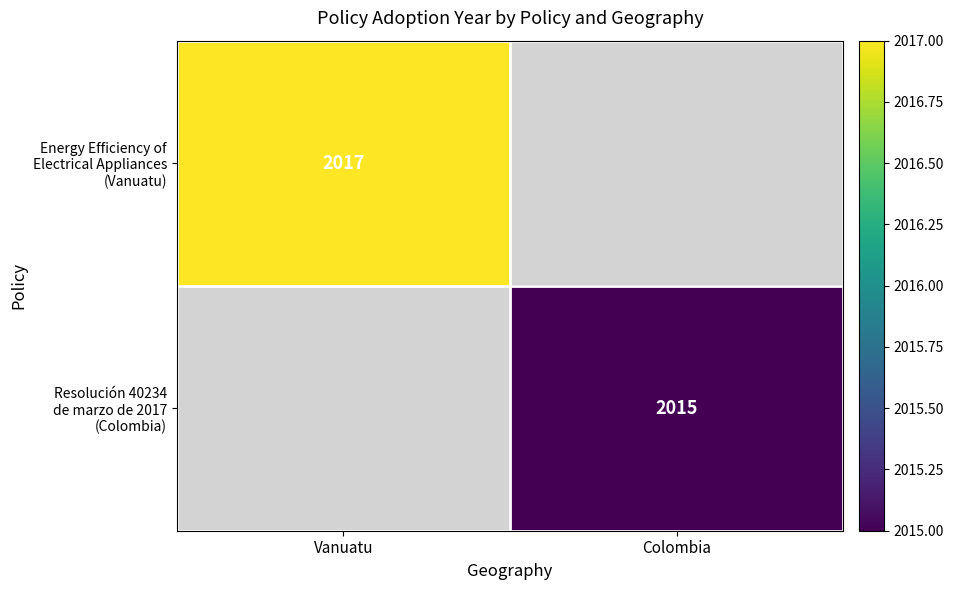

Between Colombia and Vanuatu, which is larger?

Vanuatu